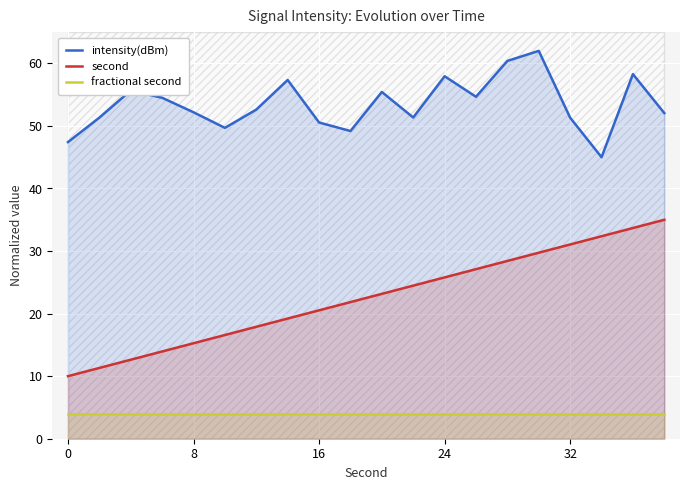

True or false: fractional second and second cross at least once.

False